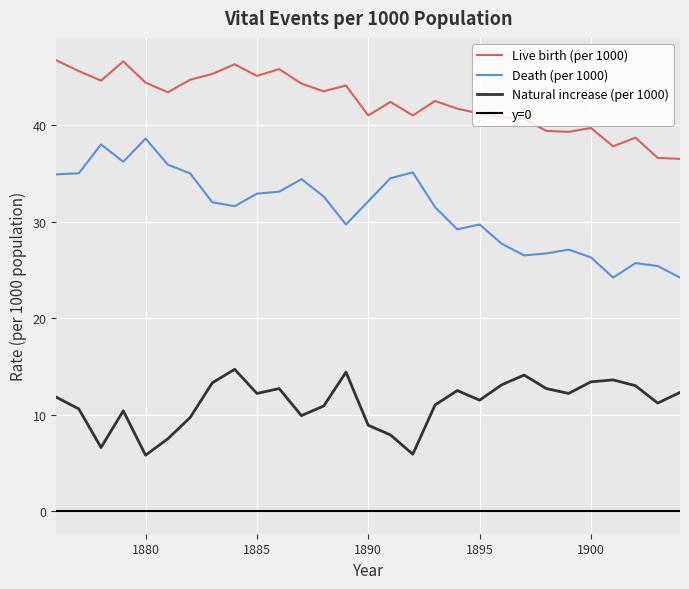

True or false: Live birth (per 1000) and Death (per 1000) cross at least once.

False